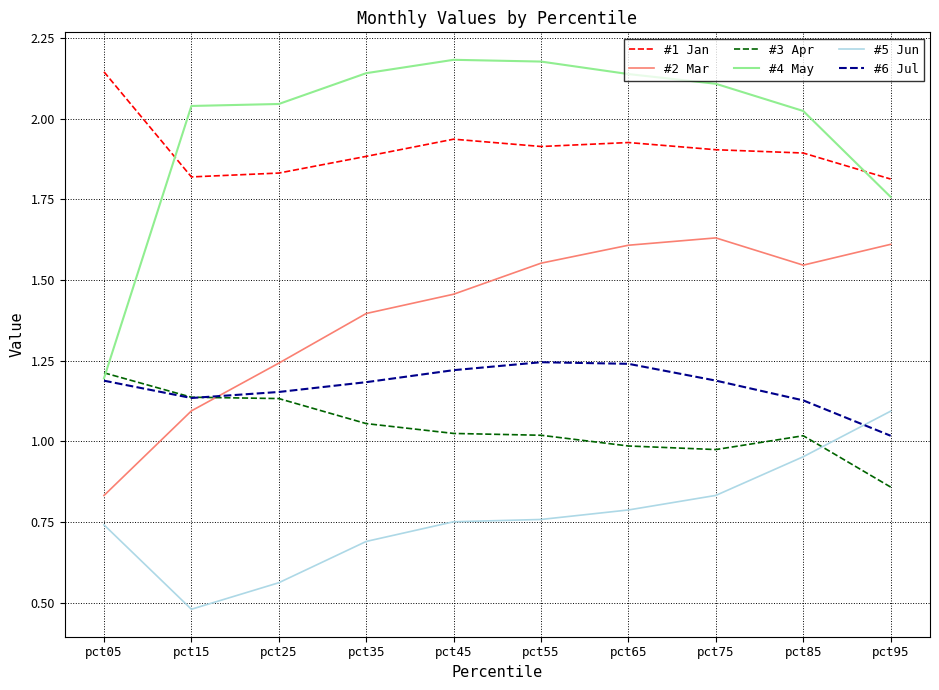

Rank the series at pct45 from lowest to highest value.

#5 Jun, #3 Apr, #6 Jul, #2 Mar, #1 Jan, #4 May